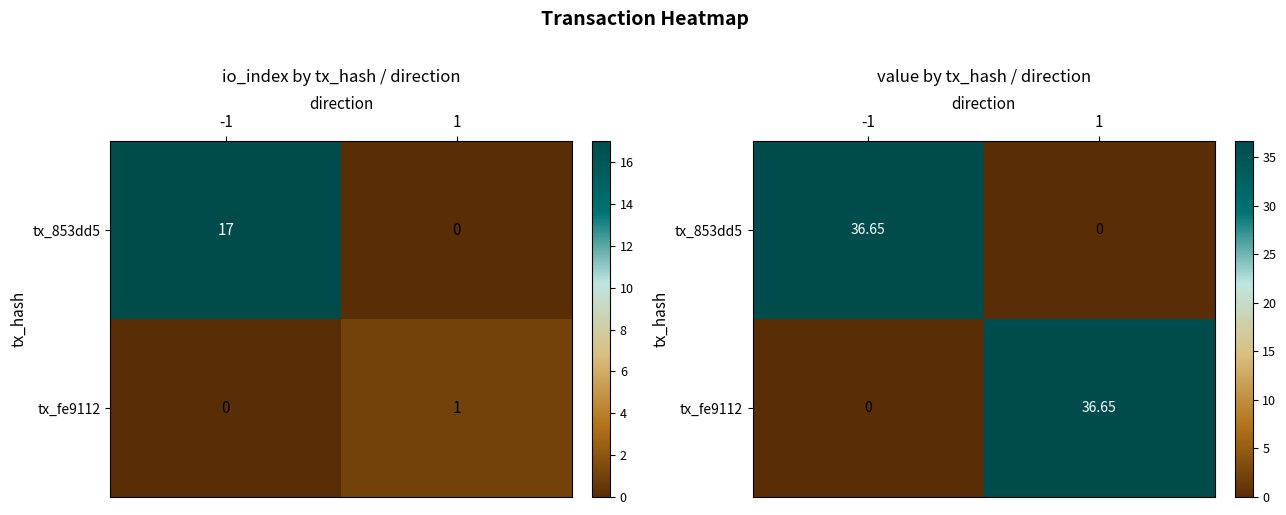

How many values in tx_fe9112 are above zero?

1